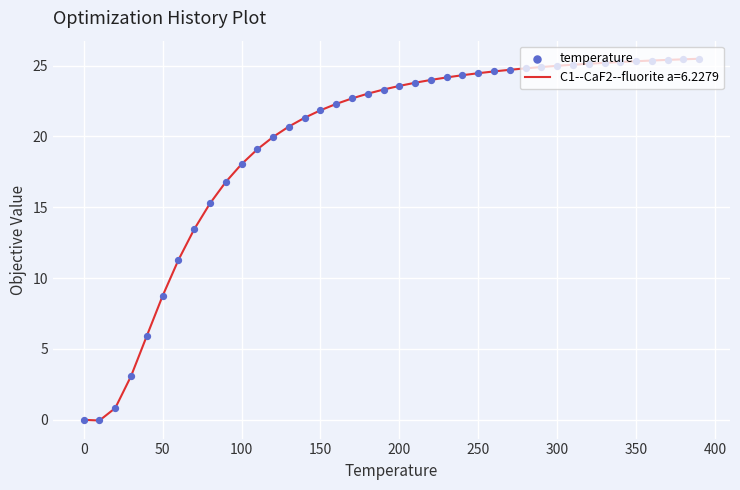

What is the greatest value displayed?

25.5